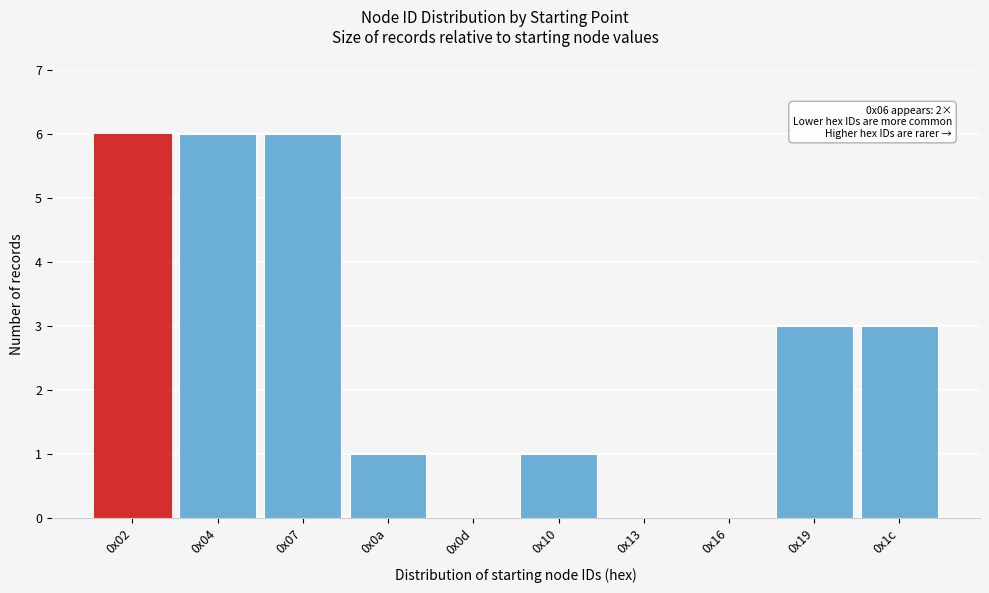

Reading right to left, what are all the values shown in this chart?

0x1c=3	0x19=3	0x16=0	0x13=0	0x10=1	0x0d=0	0x0a=1	0x07=6	0x04=6	0x02=6